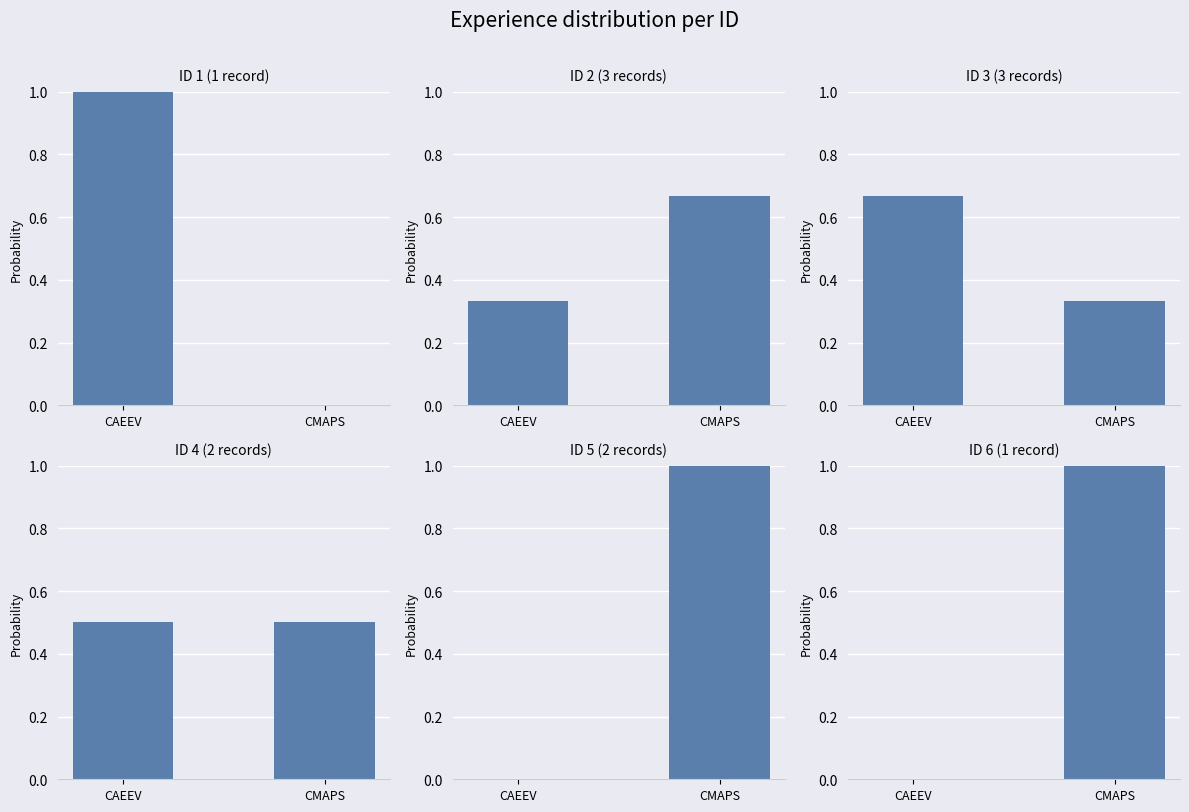

Rank the categories by value from lowest to highest.

CAEEV, CMAPS